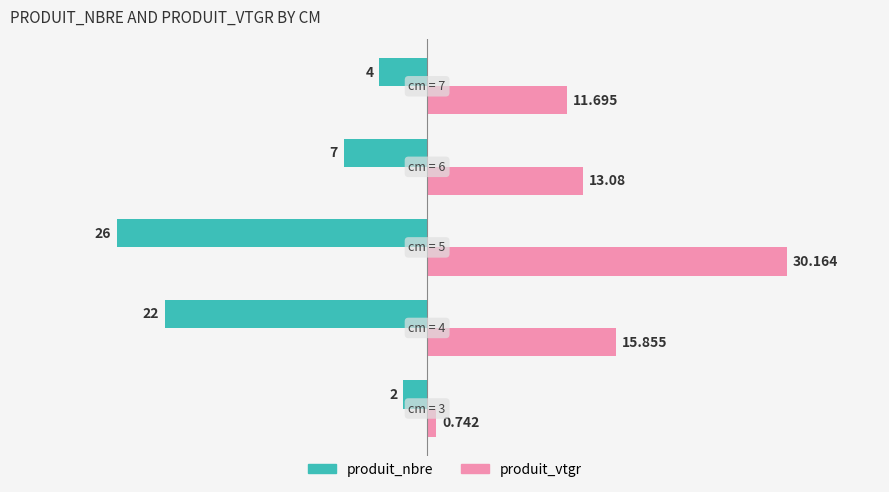

List the series in order of their peak value, highest first.

produit_vtgr, produit_nbre